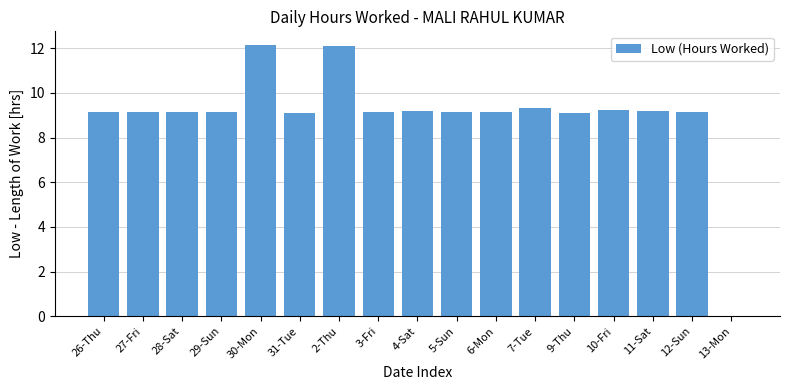

What is the greatest value displayed?

12.2